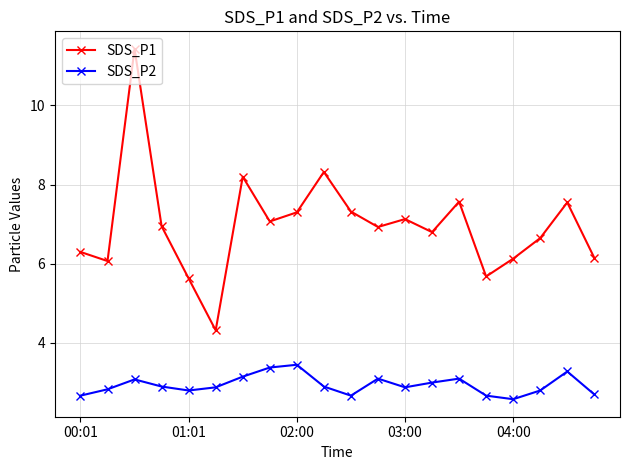

Which series has the largest range (max minus min)?

SDS_P1